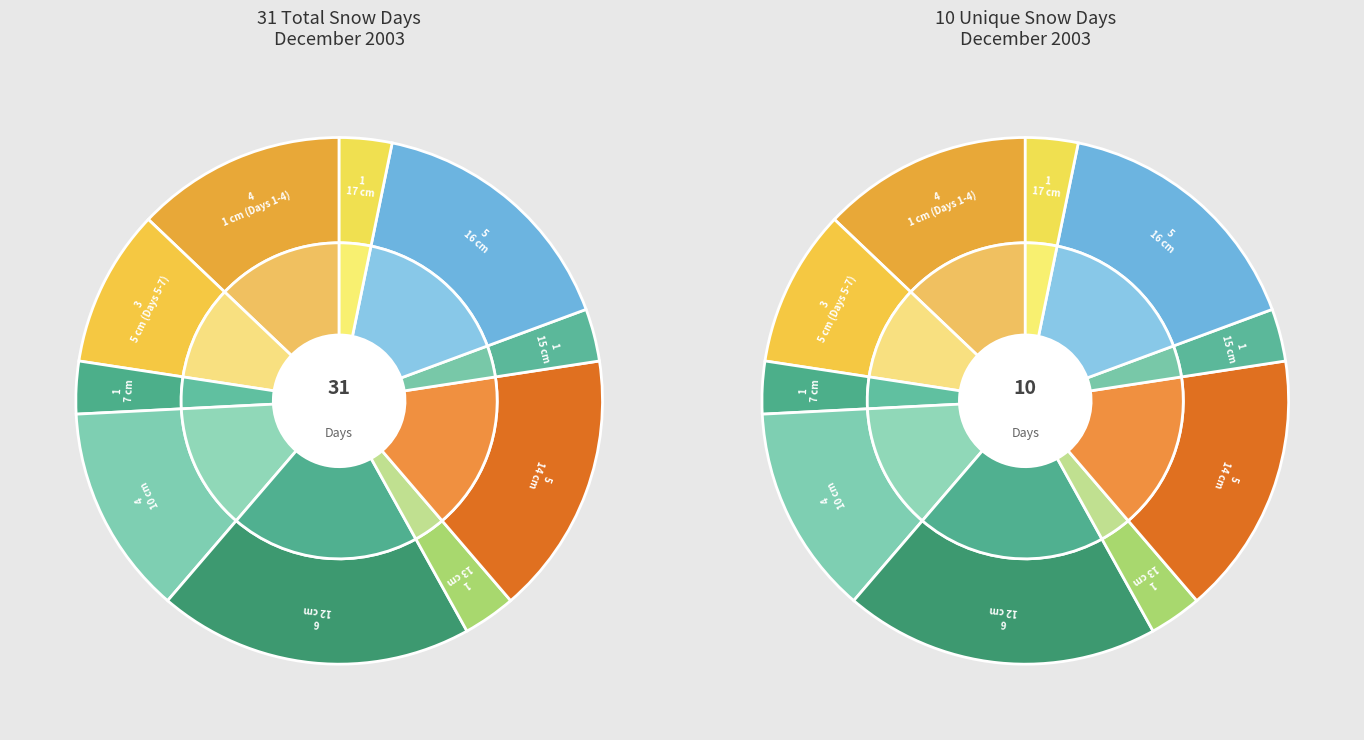

Is there any slice that represents more than half of the pie?

No